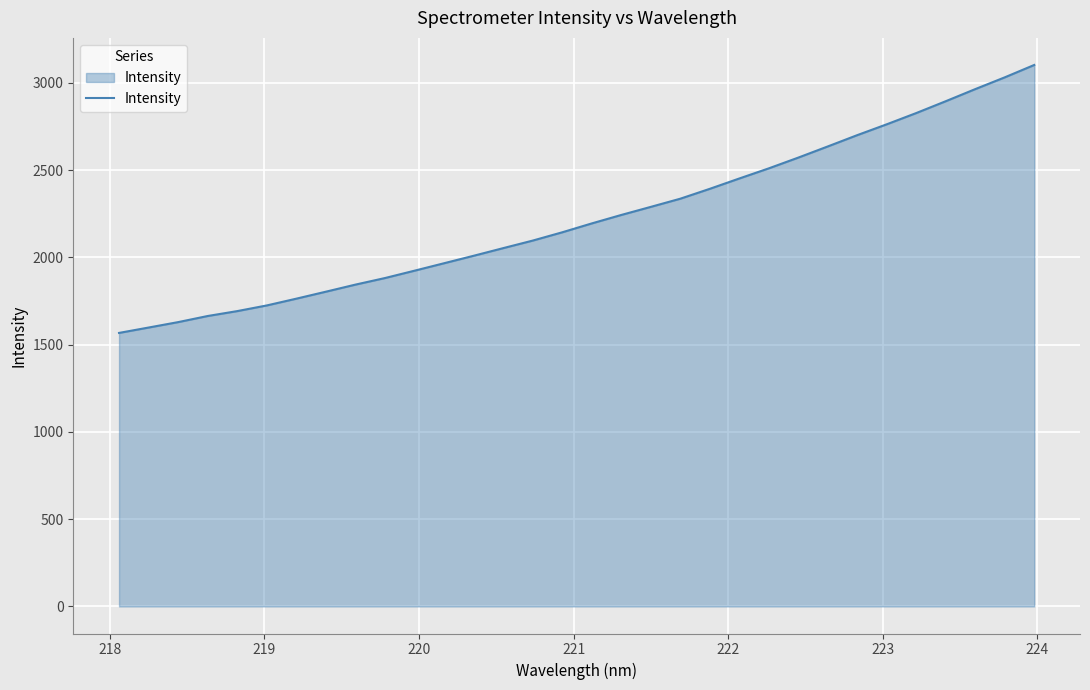

What is the difference between the maximum and minimum values?

1535.8